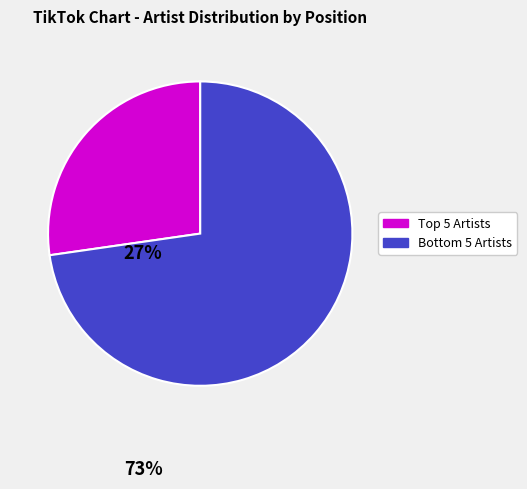

Rank the categories by value from lowest to highest.

Top 5 Artists, Bottom 5 Artists